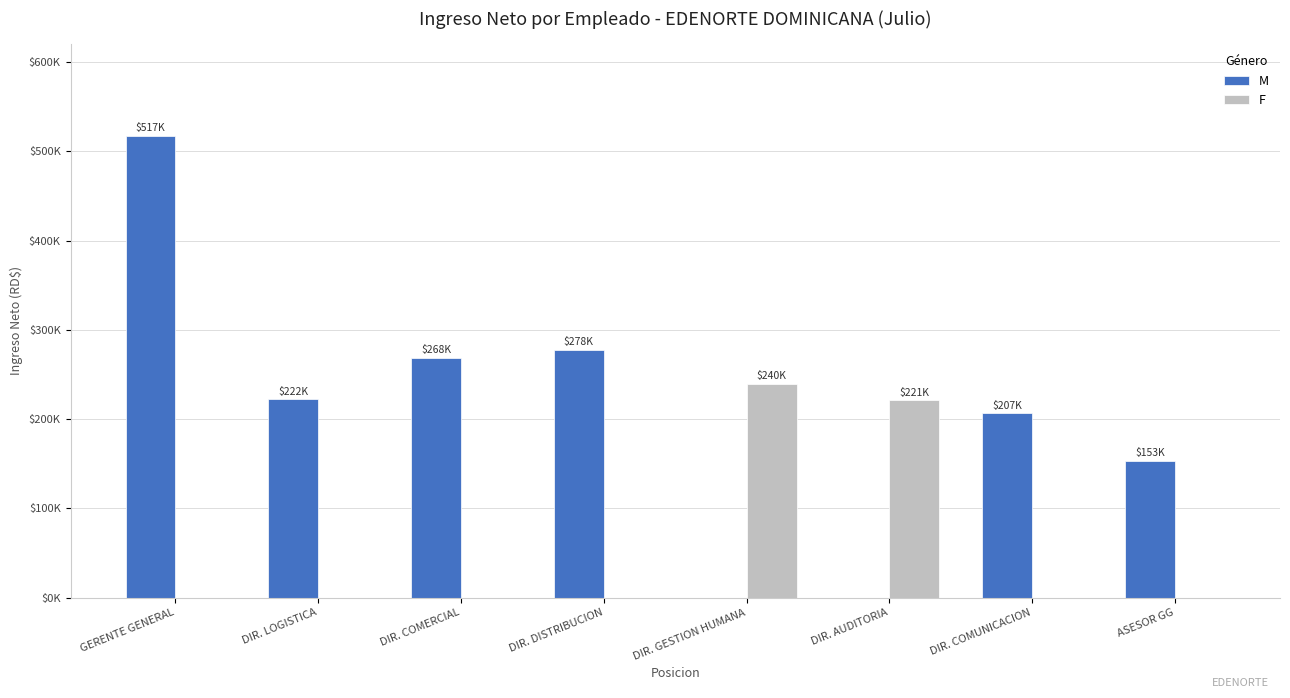

What are all the series names shown in the legend?

M, F